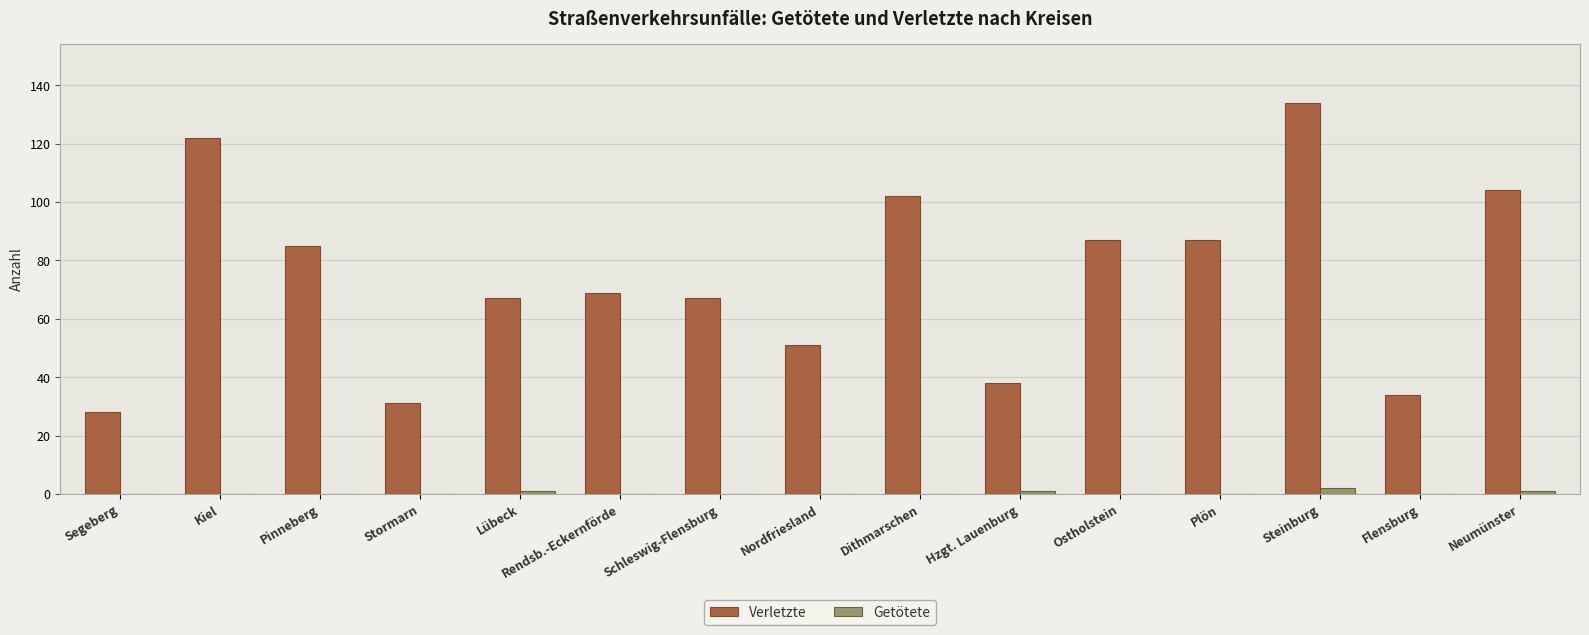

How many data points does each series have?

15